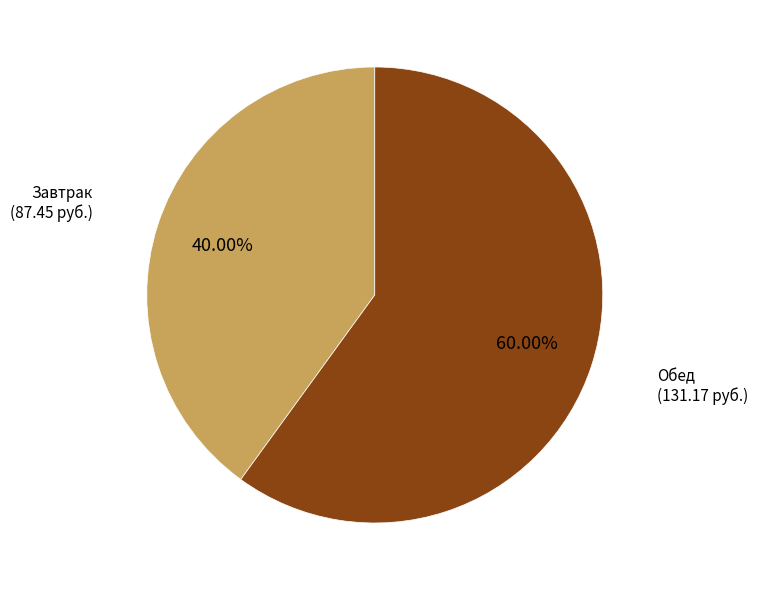

True or false: Обед accounts for 60% of the total.

True